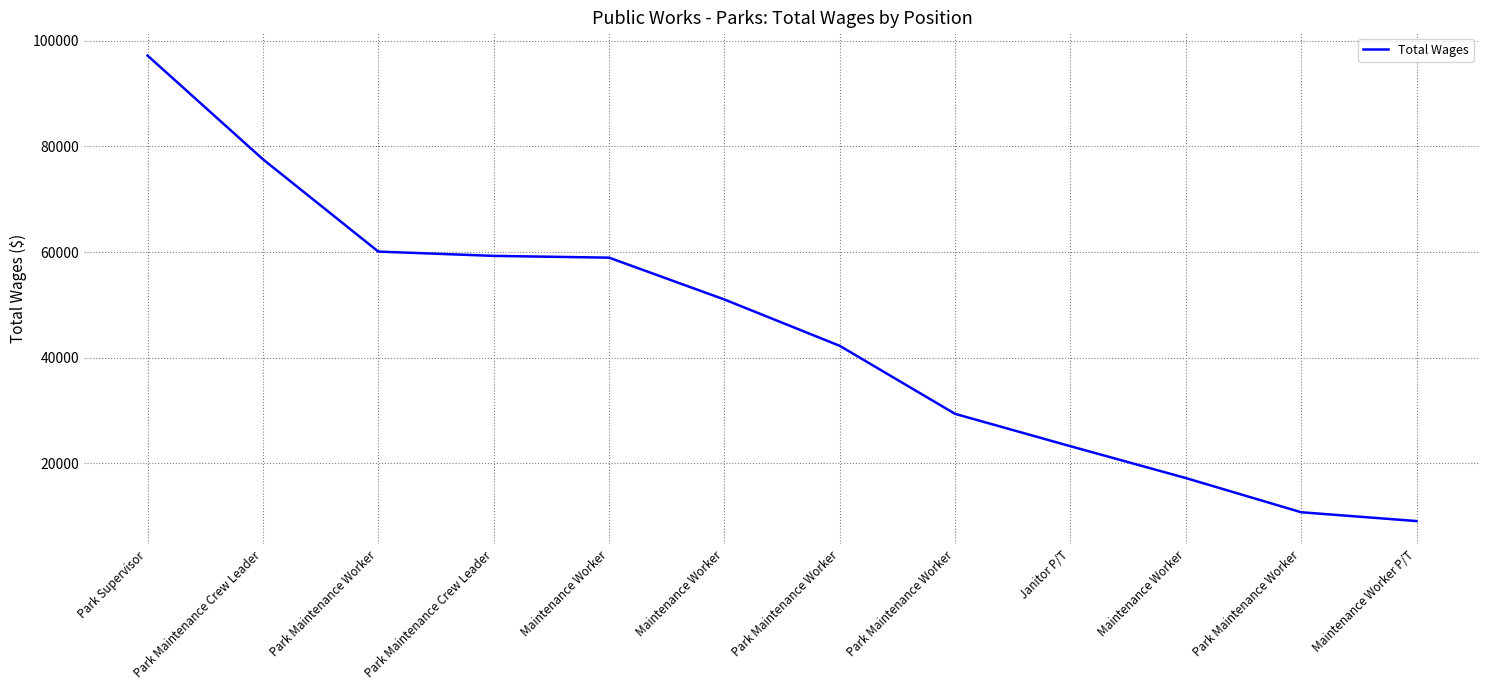

True or false: there are more than 1 points higher than both neighbors.

False